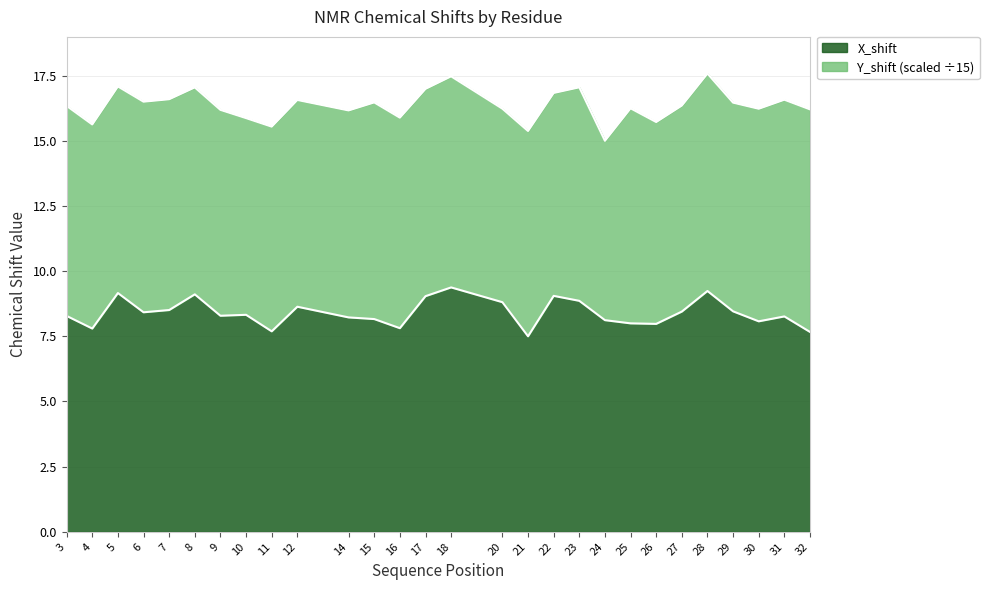

Is it true that the value at 4 is 10.2?

False